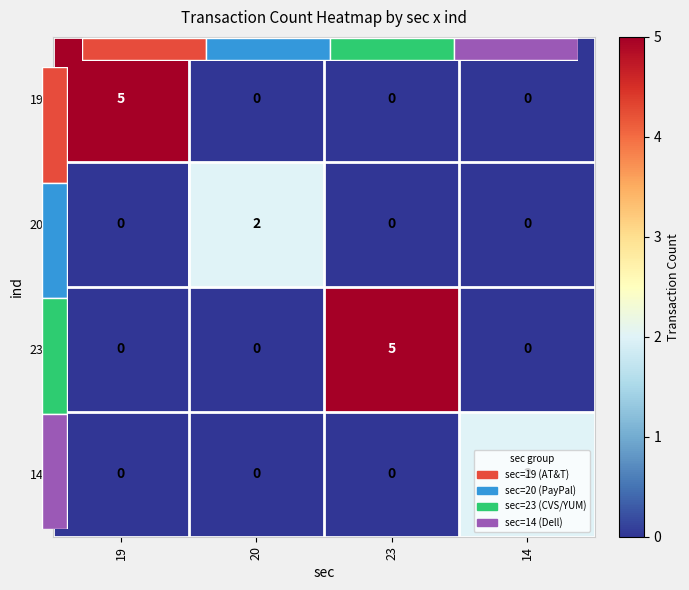

At which category is the sum across all series the highest?

19